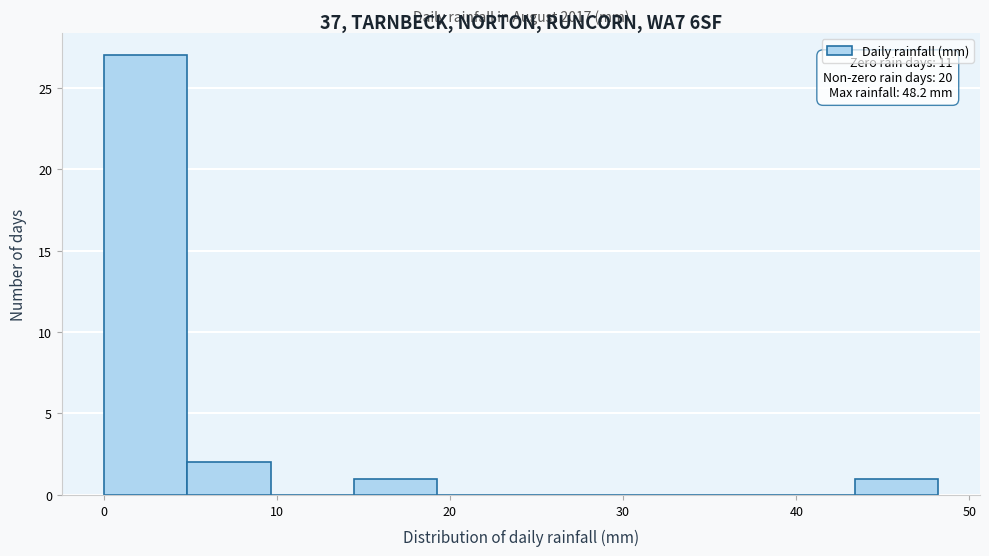

Over which range of the x-axis is the bar tallest?

0 to 5